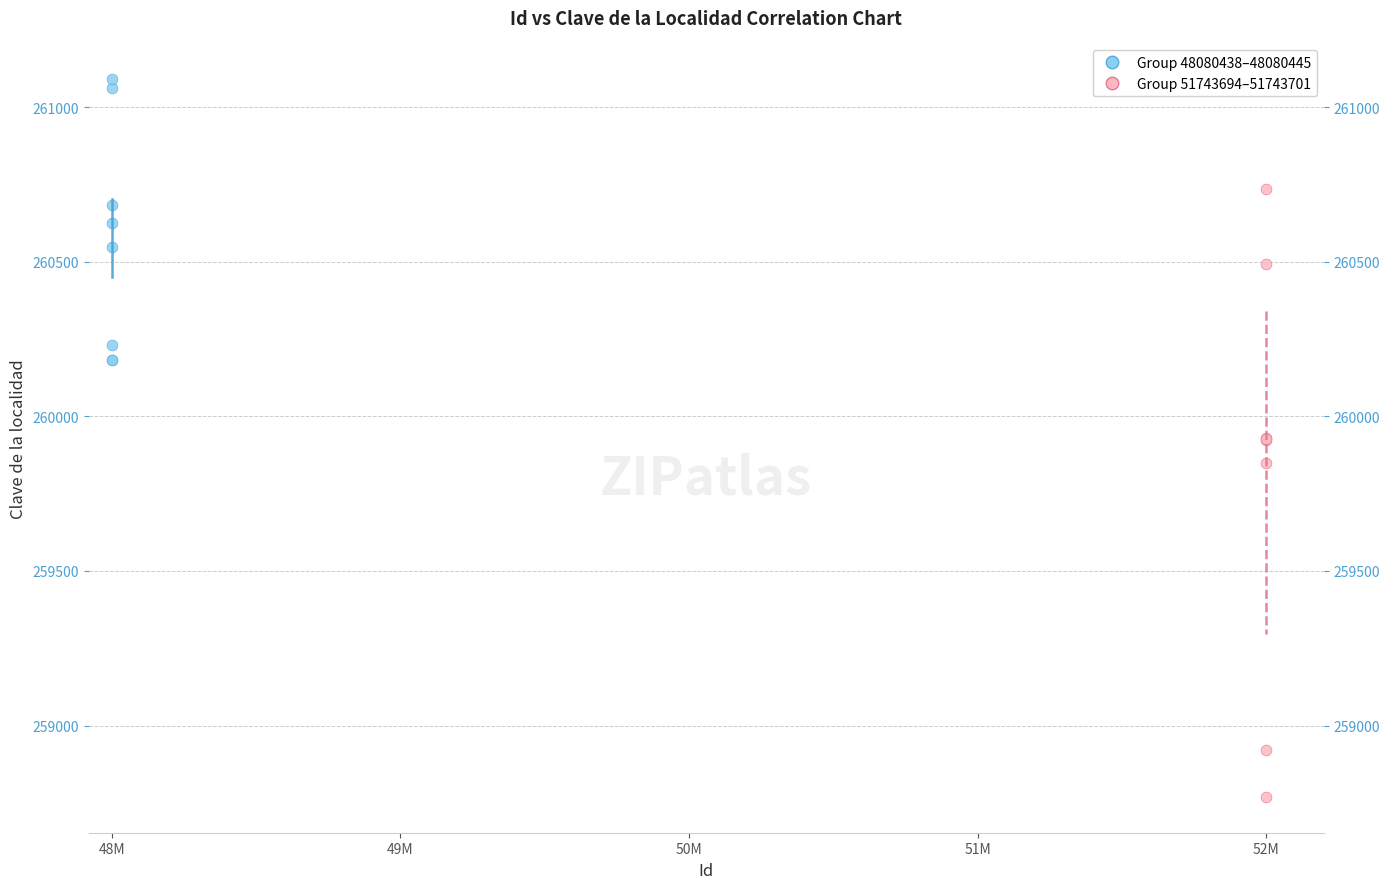

Which series has the largest Y range (max minus min)?

Group 51743694–51743701